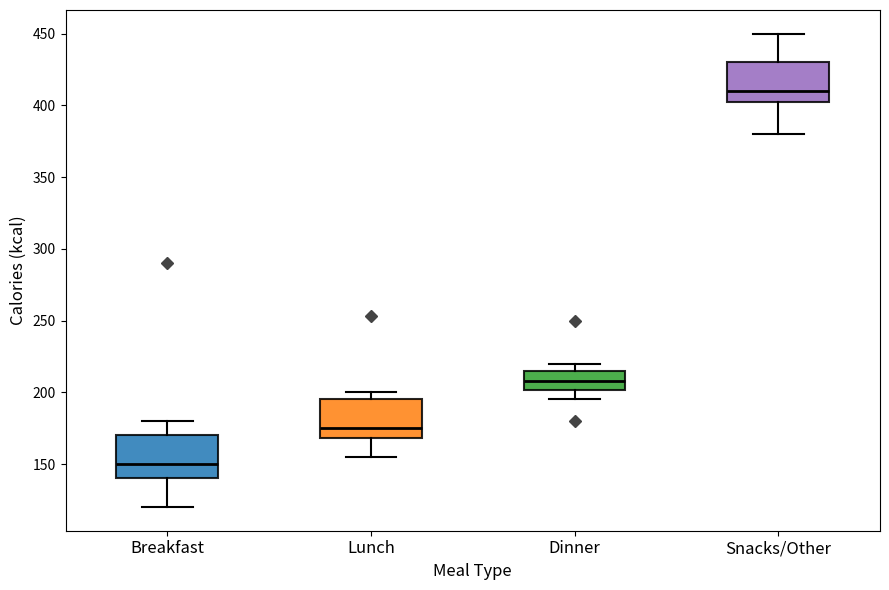

Reading left to right, read every box against the y-axis: the position of its median line, the range the box covers, and the ends of its whiskers. The values are not printed on the chart, so give them approximately, as read against the axis.

Breakfast: median 150, box 140 to 170, whiskers 120 to 180
Lunch: median 175, box 170 to 195, whiskers 155 to 200
Dinner: median 210, box 200 to 215, whiskers 195 to 220
Snacks/Other: median 410, box 405 to 430, whiskers 380 to 450